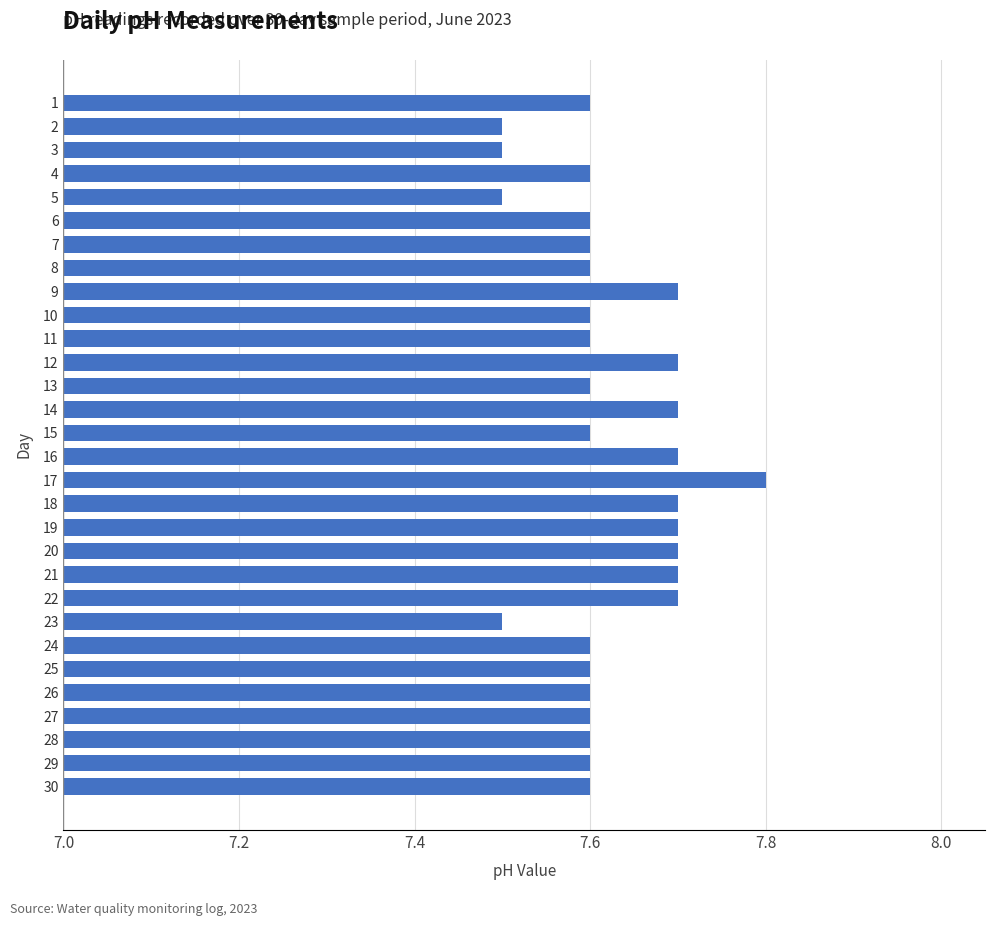

Approximately how many times larger is the value at 14 compared to 19?

1.0